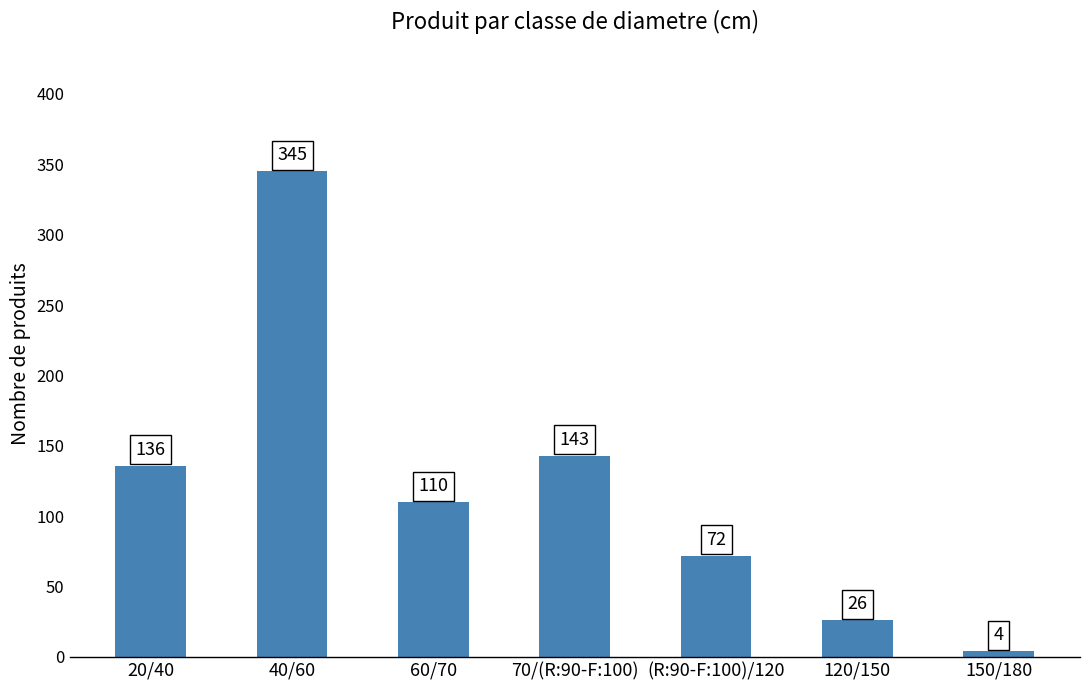

What is the value of the 1st bar from the left?

136